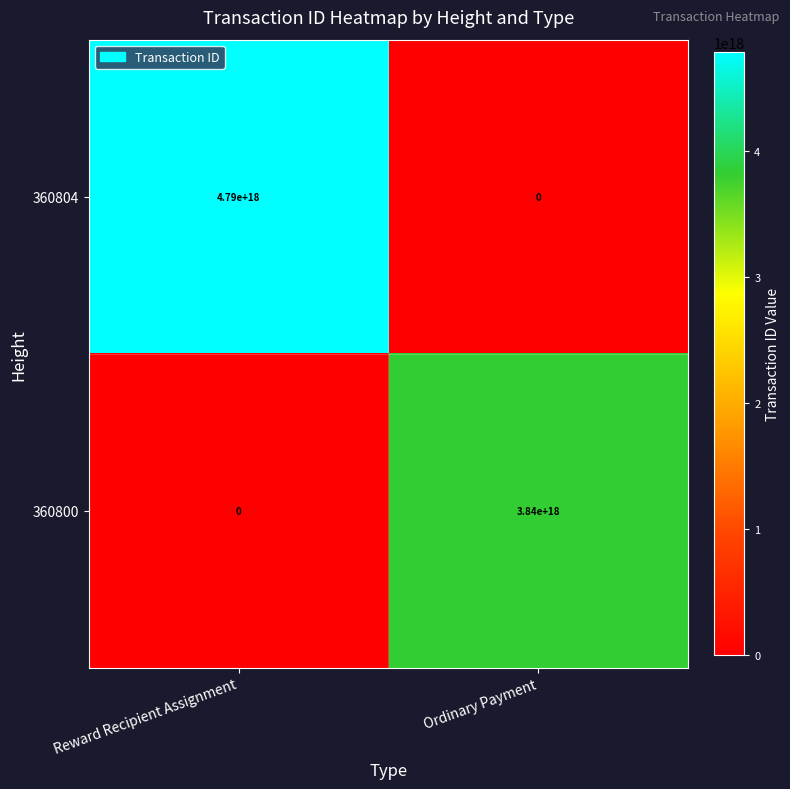

Which category has the highest value across all series?

Reward Recipient Assignment